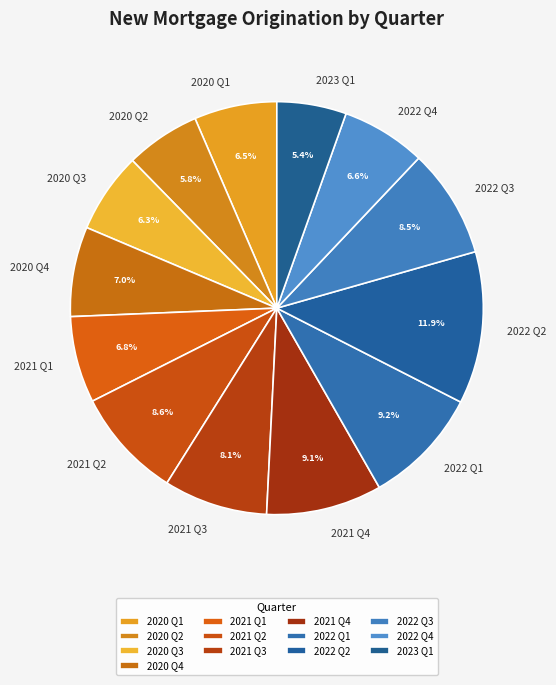

What portion of the pie excludes 2021 Q2?

91.4%